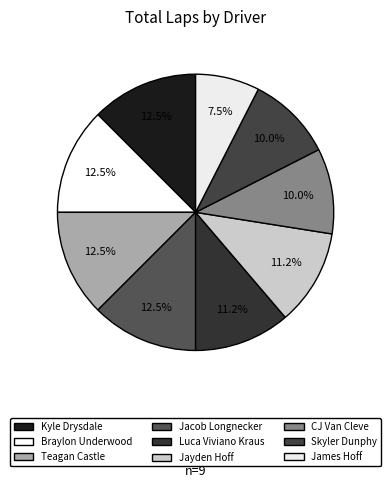

To the nearest percent, what is the difference between the largest and smallest slice percentages?

5%